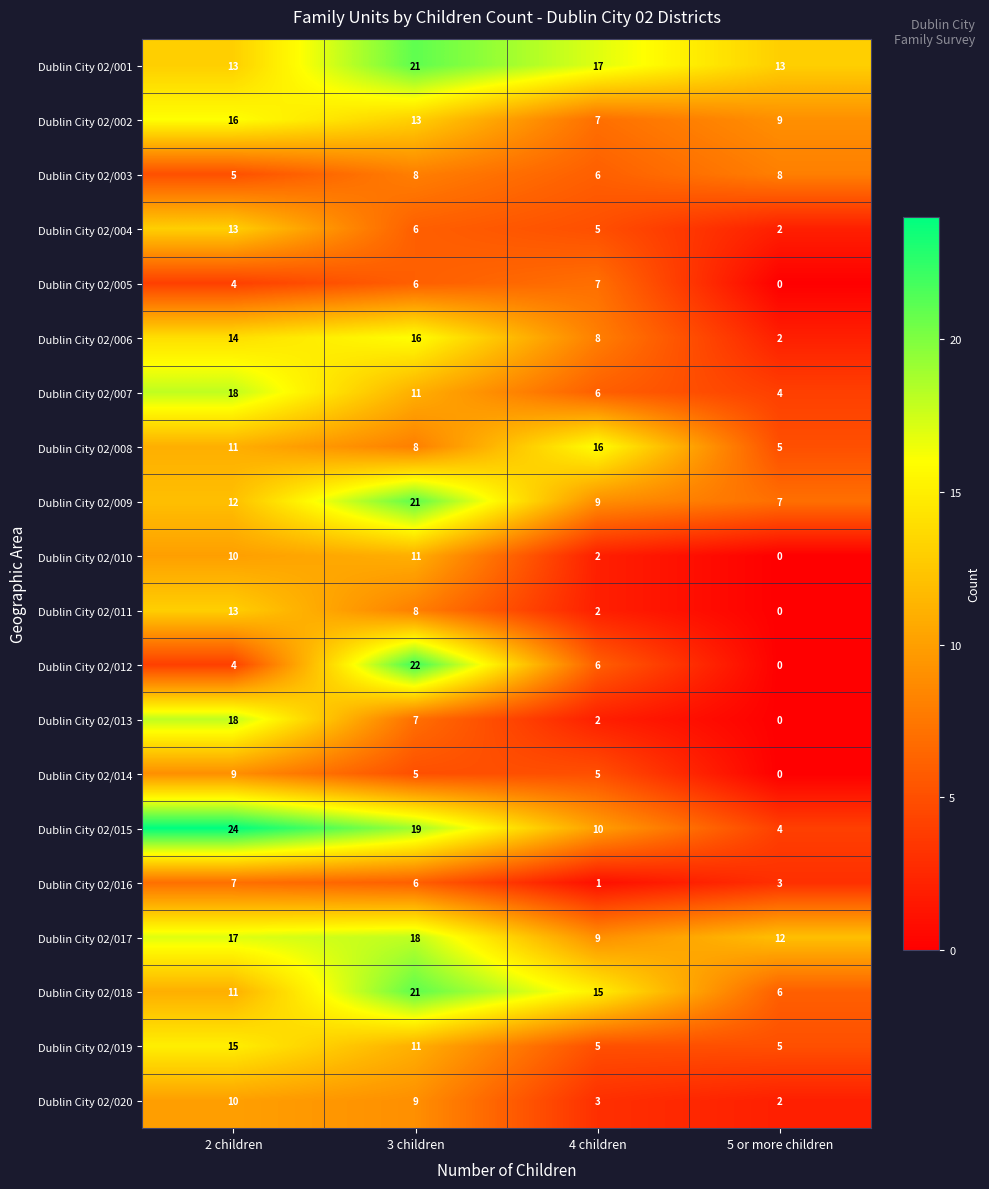

What is the difference between the highest and lowest values at 5 or more children?

13